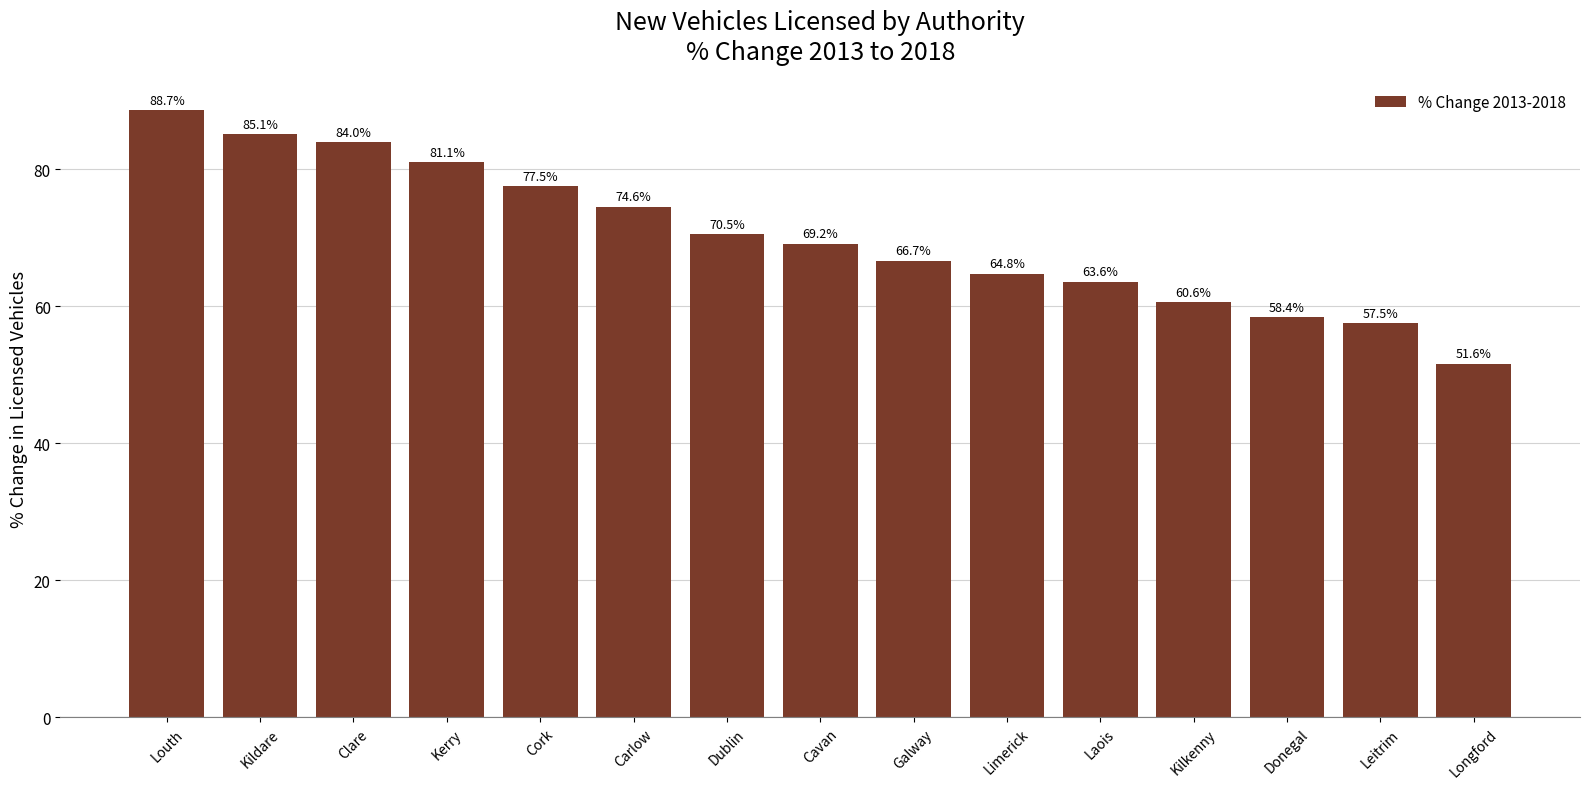

Reading left to right, extract all data points from this chart.

88.7	85.1	84.0	81.1	77.5	74.6	70.5	69.2	66.7	64.8	63.6	60.6	58.4	57.5	51.6